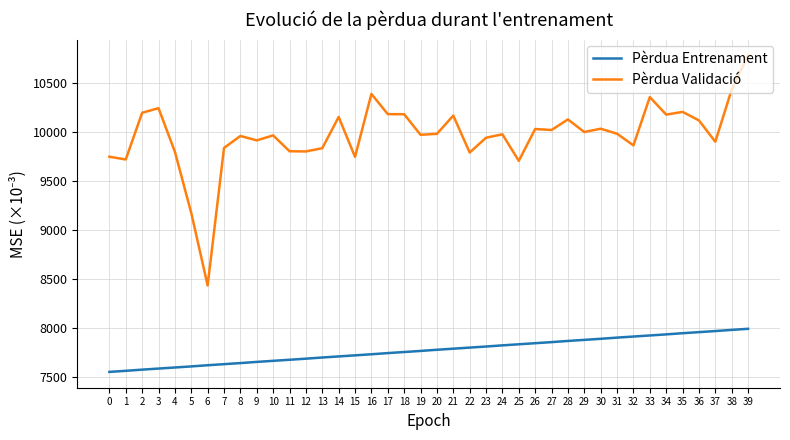

At how many categories does at least one series exceed 10403?

2